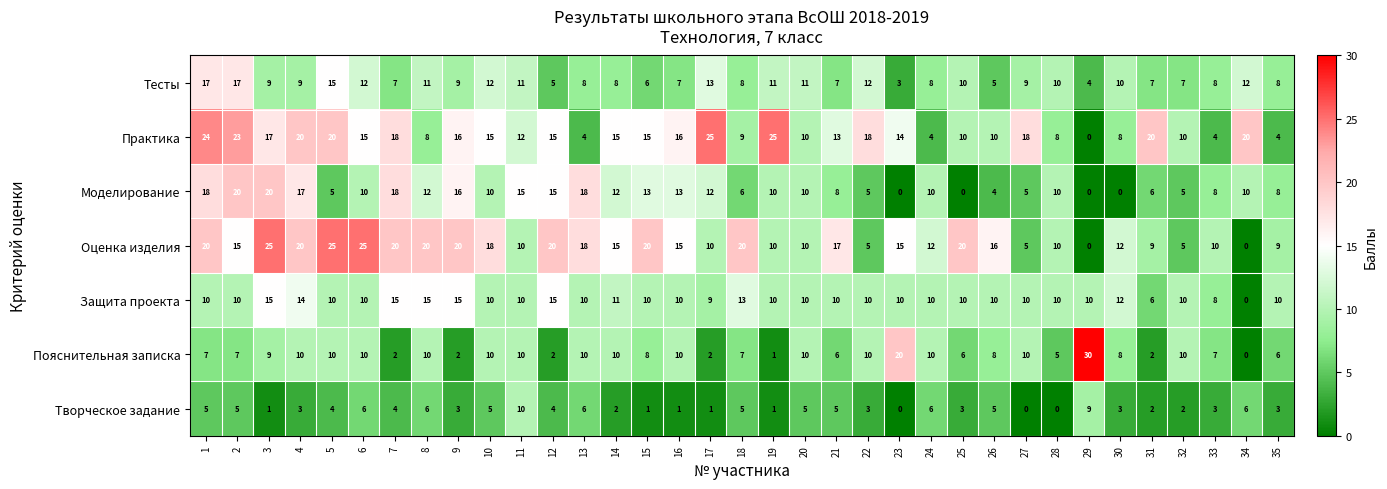

What is the difference between the maximum and second lowest values in the Творческое задание series?

10